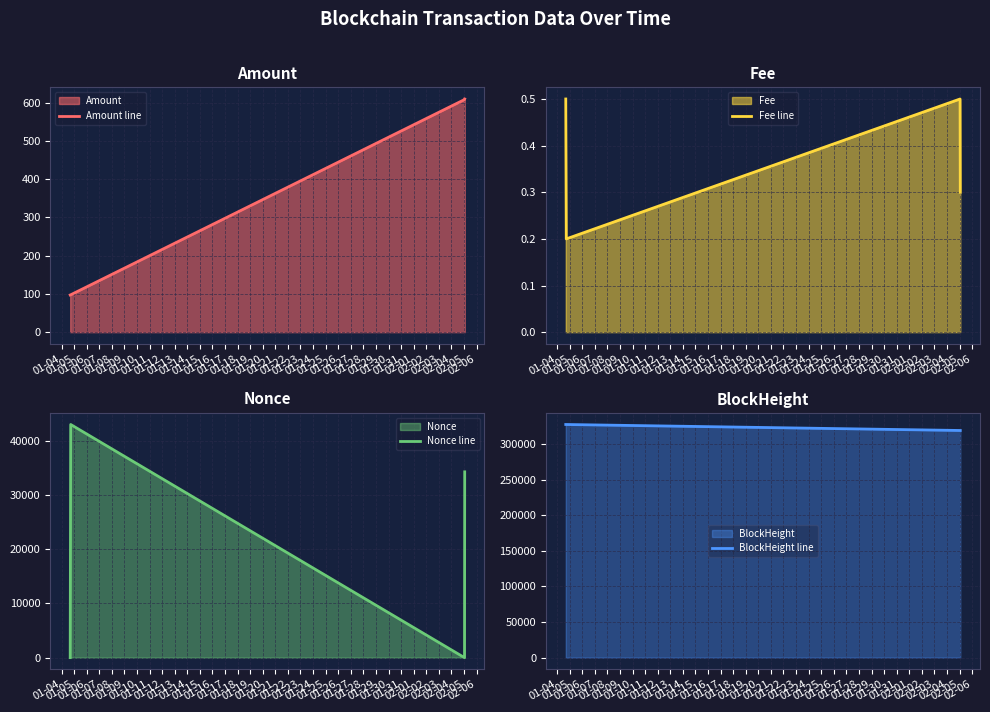

What is the highest value of the Amount line series?

609.3